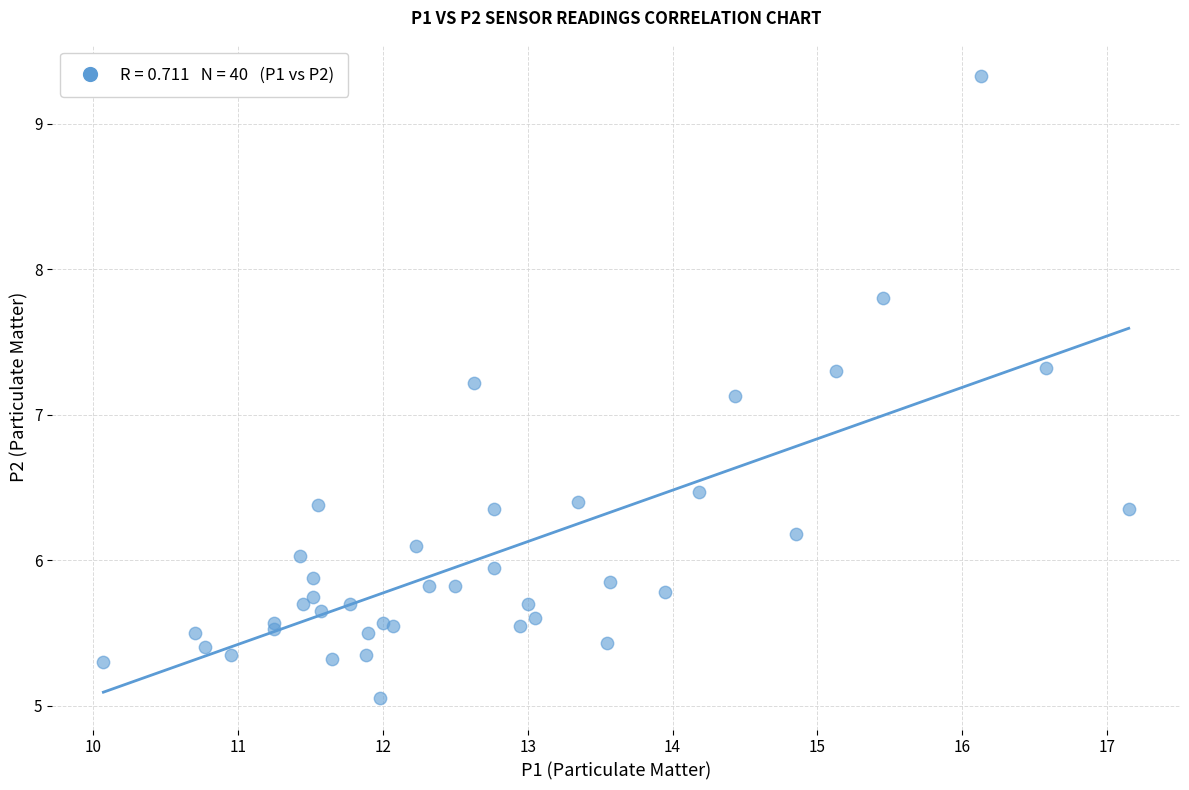

What Y value in the scatter plot is closest to 7?

7.1